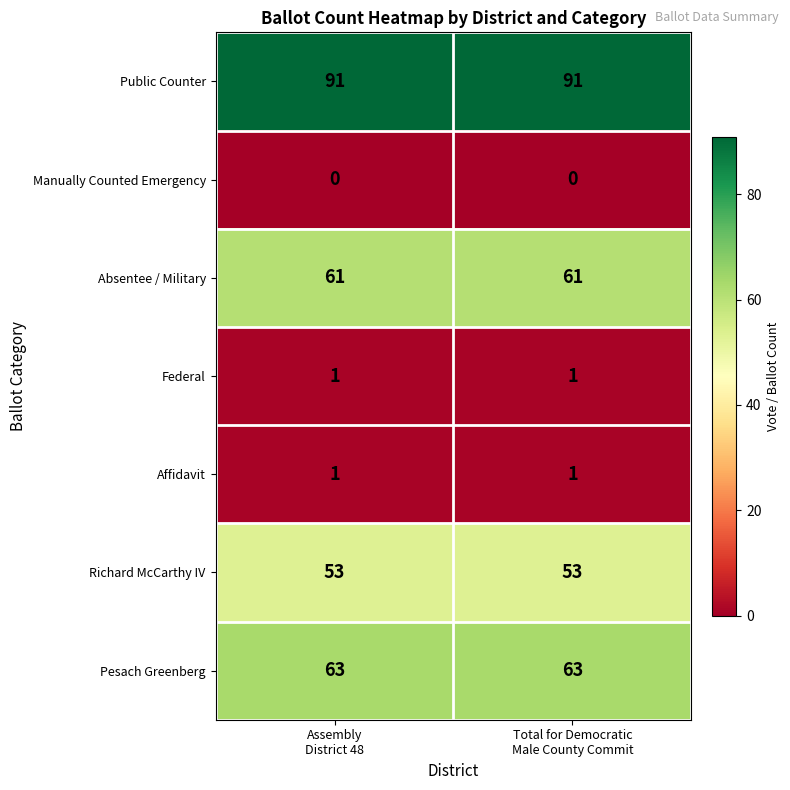

What is the greatest value displayed?

91